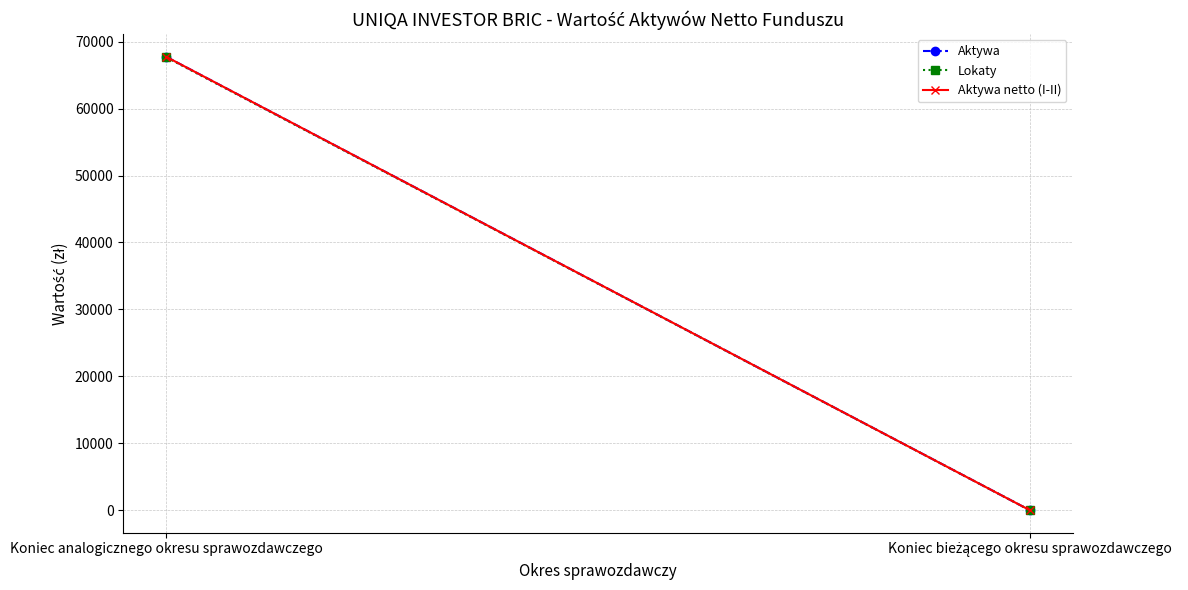

Reading left to right, list all the values displayed in this chart.

Aktywa: 67740.9	0.0
Lokaty: 67664.6	0.0
Aktywa netto (I-II): 67740.9	0.0